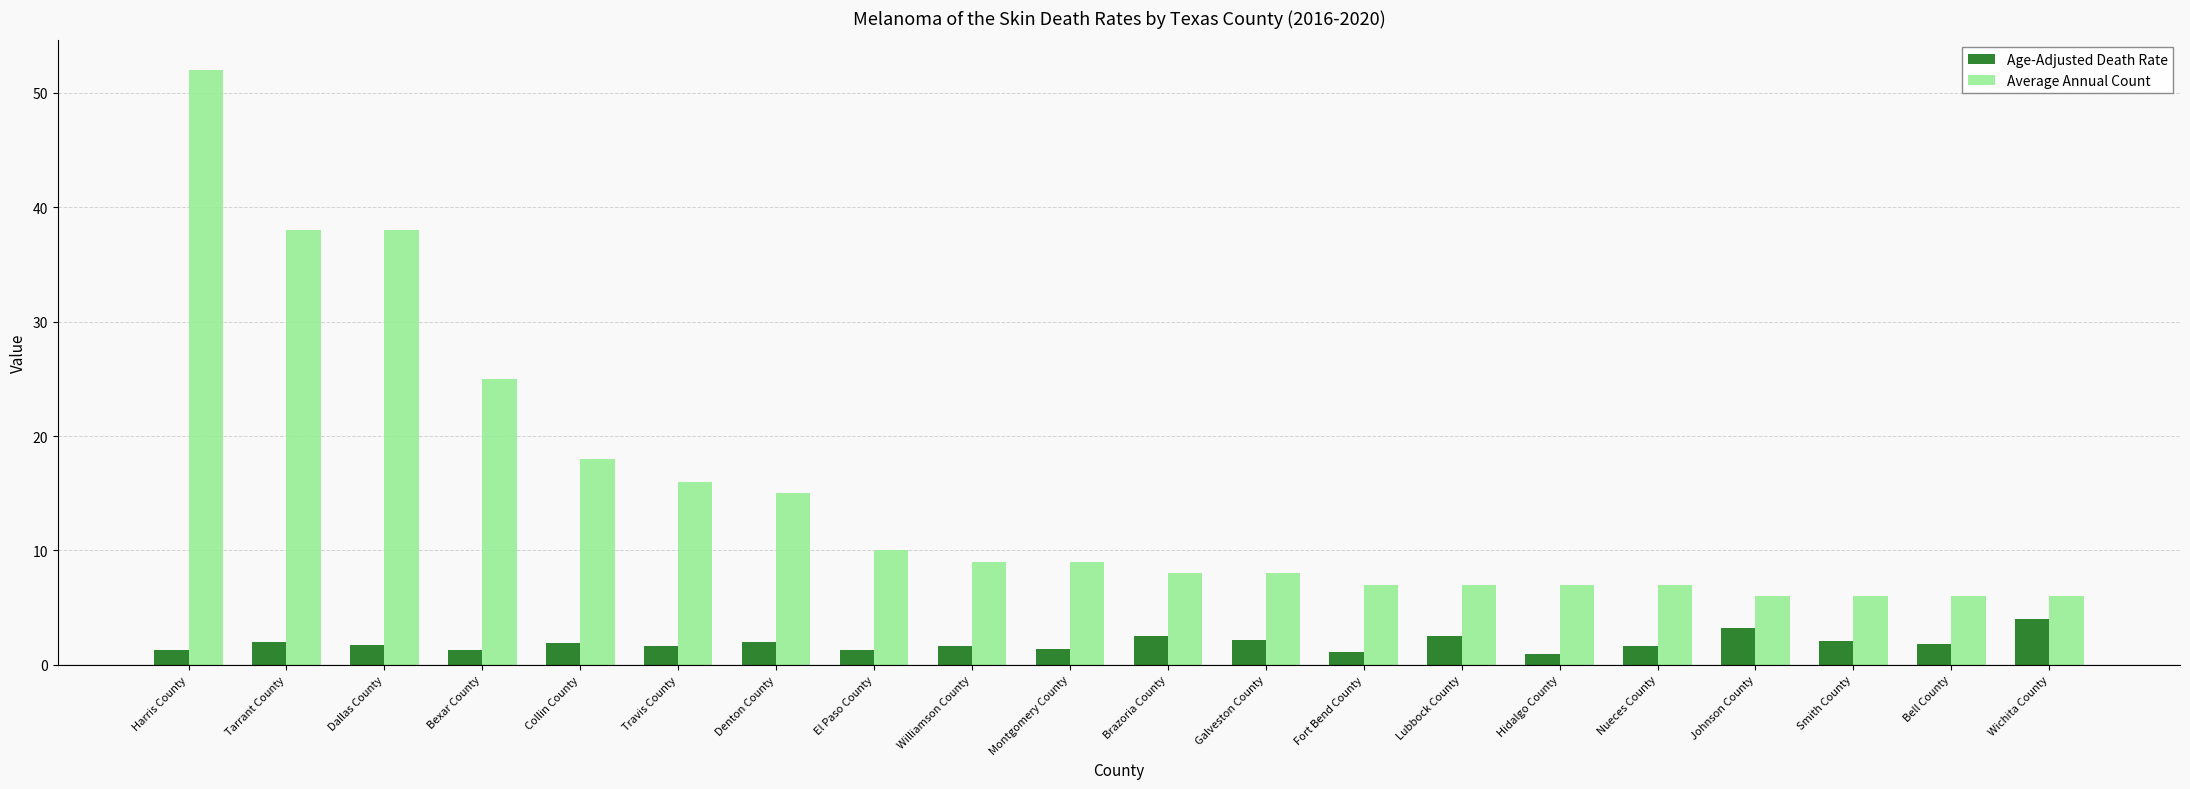

True or false: Average Annual Count has a value of 66.5 at Tarrant County.

False